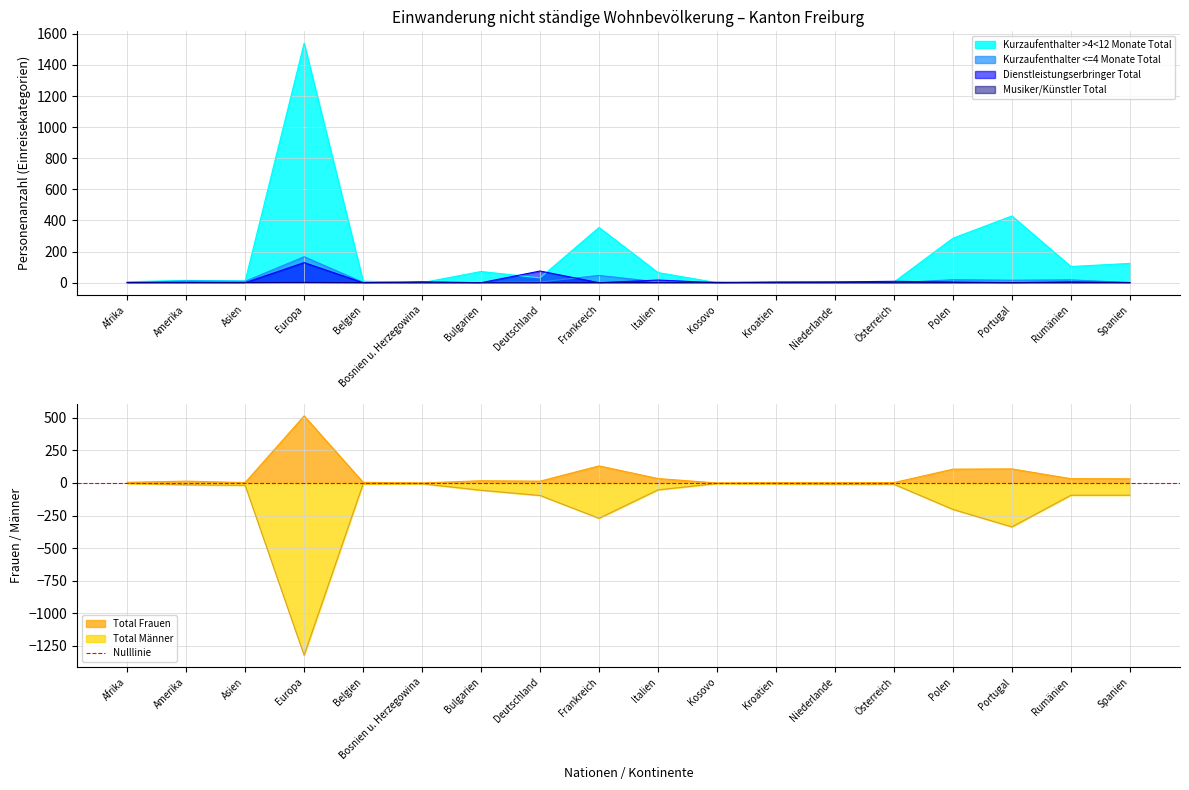

How many categories are shown in the chart?

18